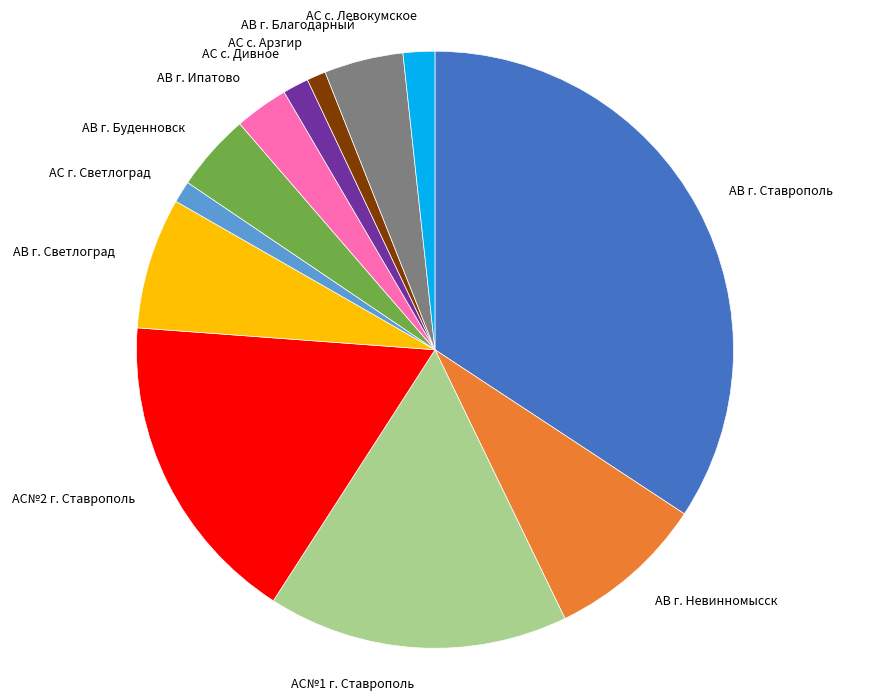

True or false: АВ г. Светлоград accounts for 13% of the total.

False